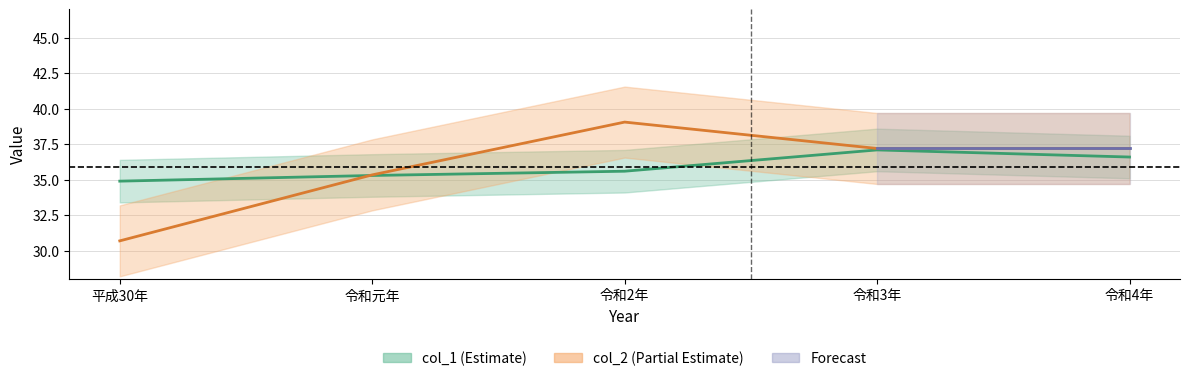

What is the minimum value shown in the chart?

30.7